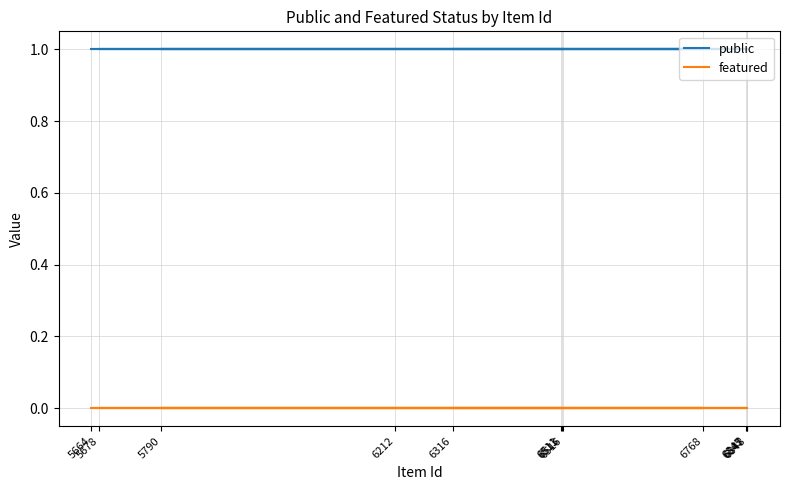

Which series has the largest total across all categories?

public